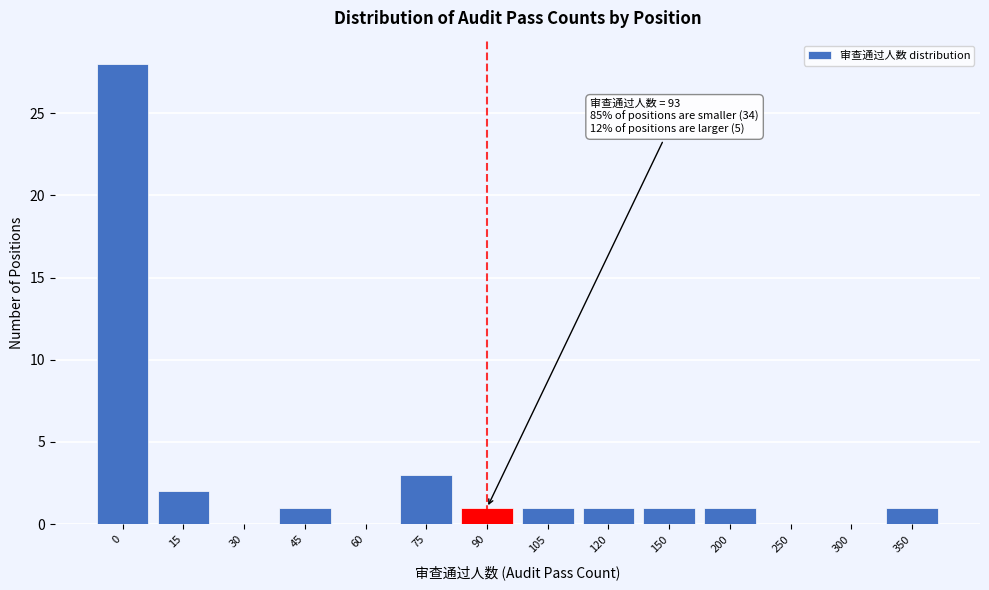

Reading left to right, what are all the values shown in this chart?

0=28	15=2	30=0	45=1	60=0	75=3	90=1	105=1	120=1	150=1	200=1	250=0	300=0	350=1